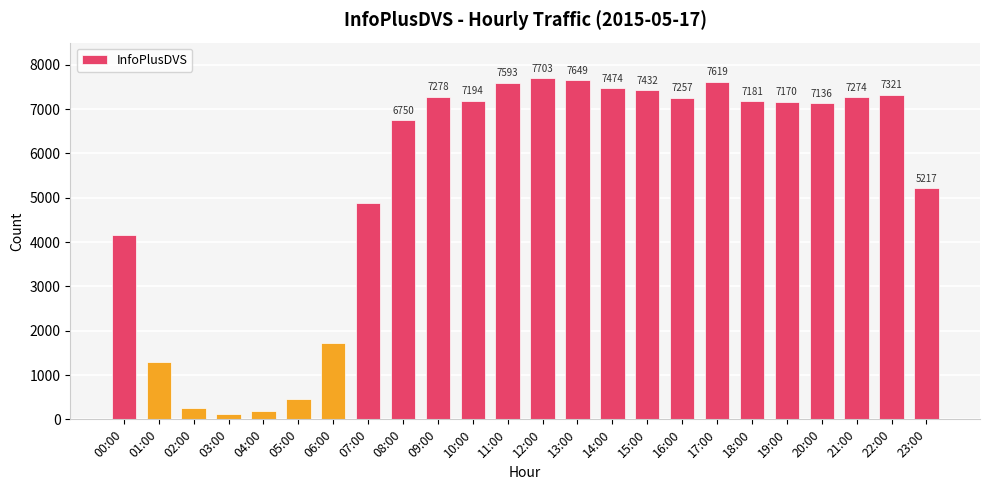

Reading left to right, what are all the values shown in this chart?

00:00=4155	01:00=1286	02:00=257	03:00=110	04:00=177	05:00=448	06:00=1719	07:00=4871	08:00=6750	09:00=7278	10:00=7194	11:00=7593	12:00=7703	13:00=7649	14:00=7474	15:00=7432	16:00=7257	17:00=7619	18:00=7181	19:00=7170	20:00=7136	21:00=7274	22:00=7321	23:00=5217